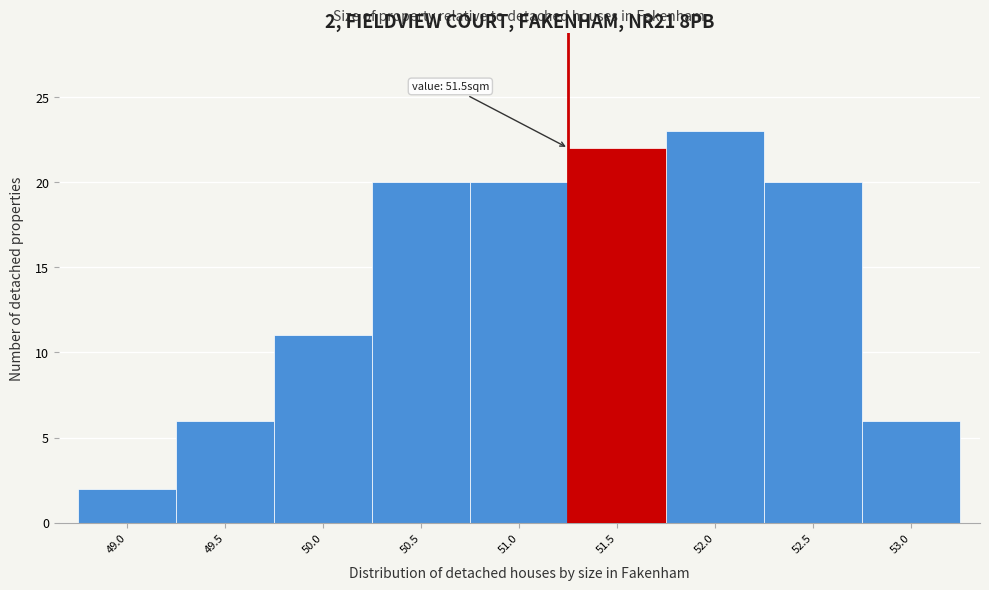

Reading right to left, list all the values displayed in this chart.

6	20	23	22	20	20	11	6	2